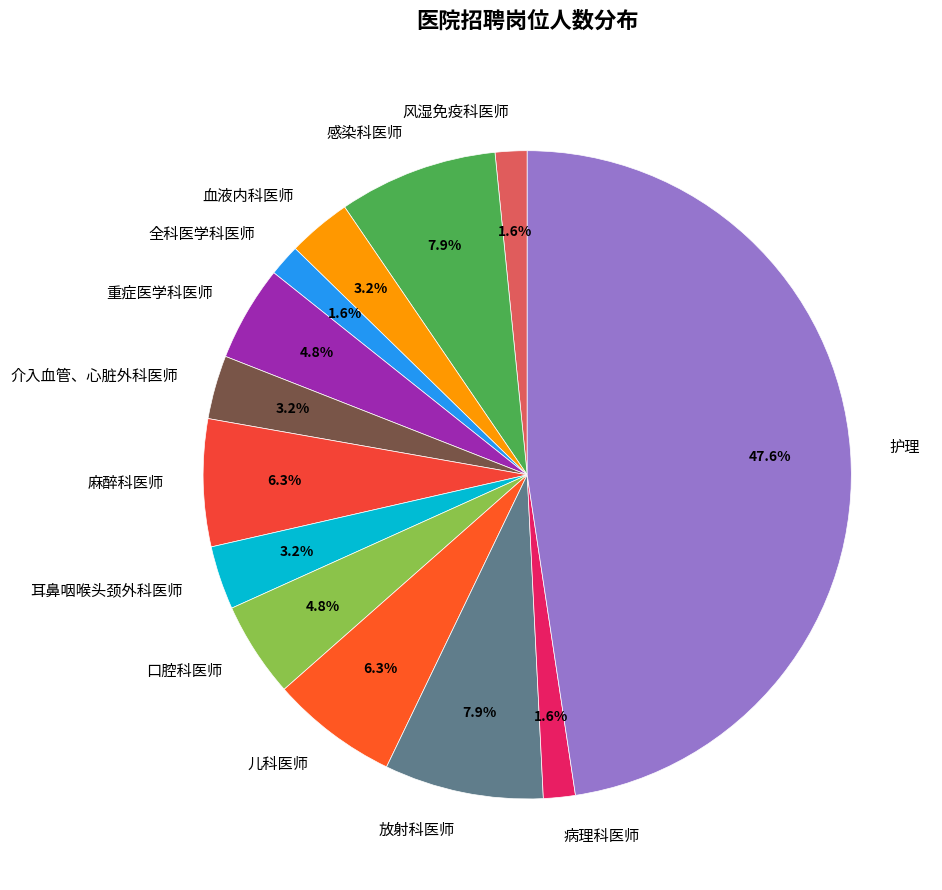

To the nearest percent, what percentage of the pie is 介入血管、心脏外科医师?

3%